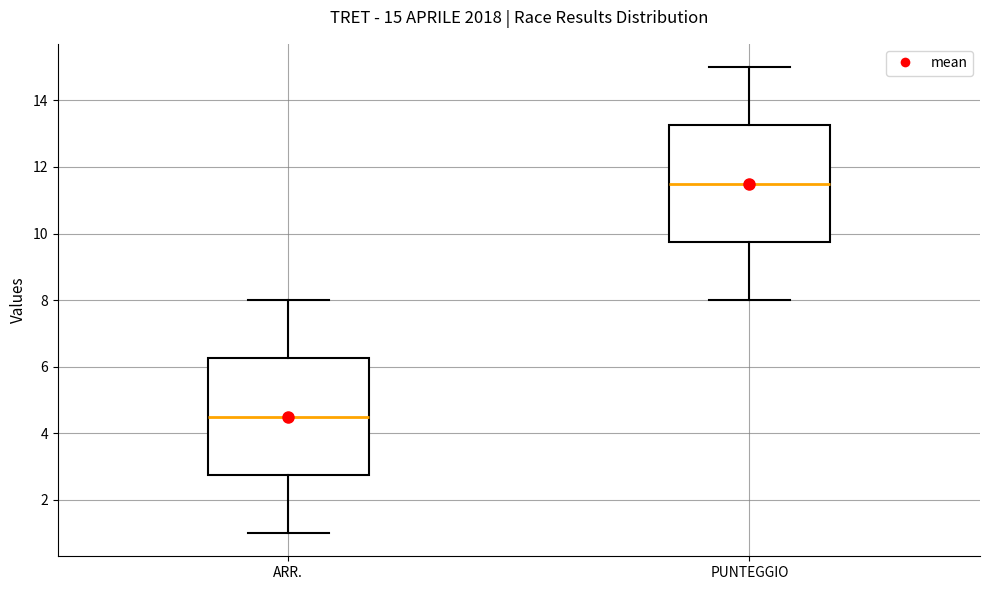

Which box's median line is the lowest?

ARR.